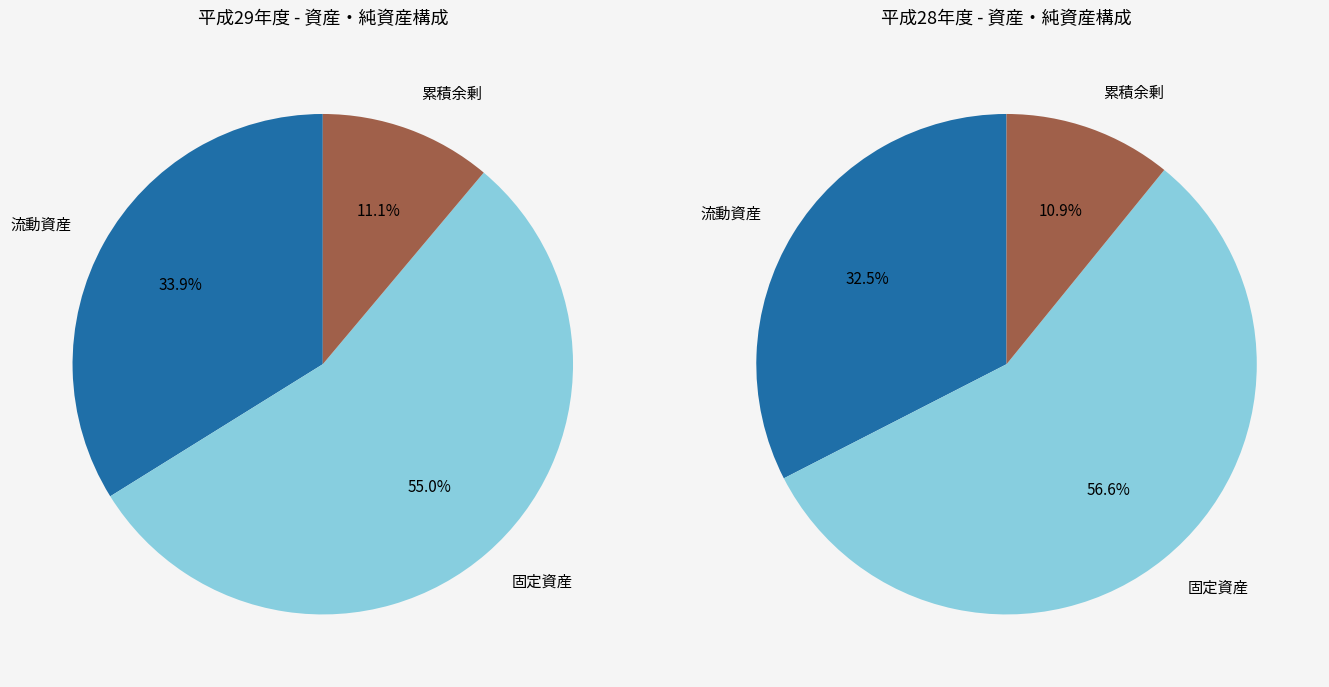

Rank the series at 固定資産 from lowest to highest value.

平成29年度, 平成28年度